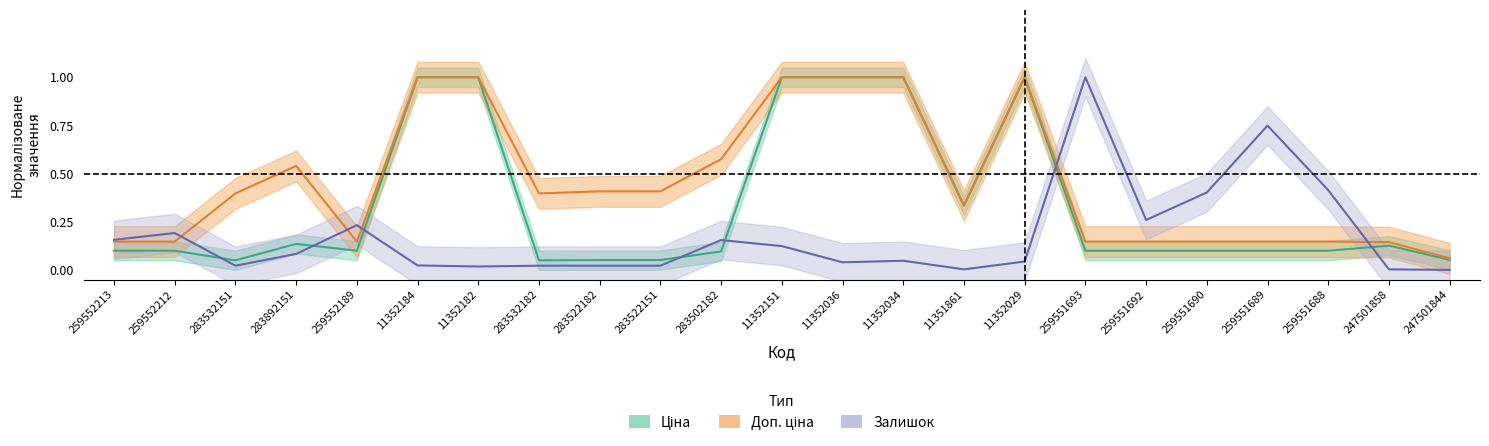

How many data points does each series have?

23